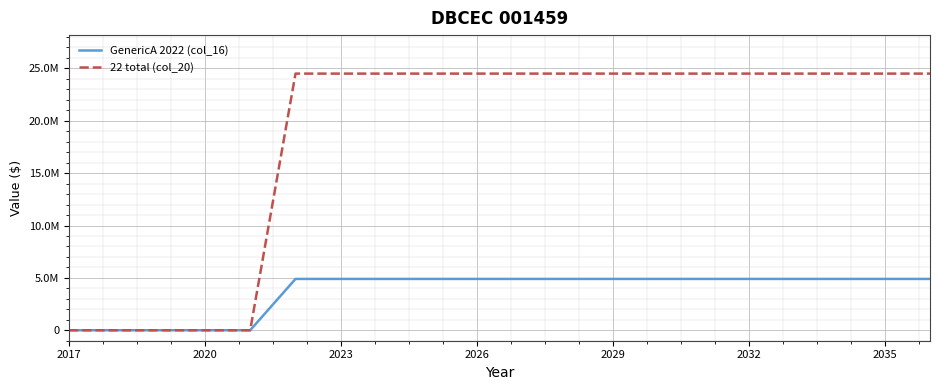

Does the chart have visible grid lines?

Yes